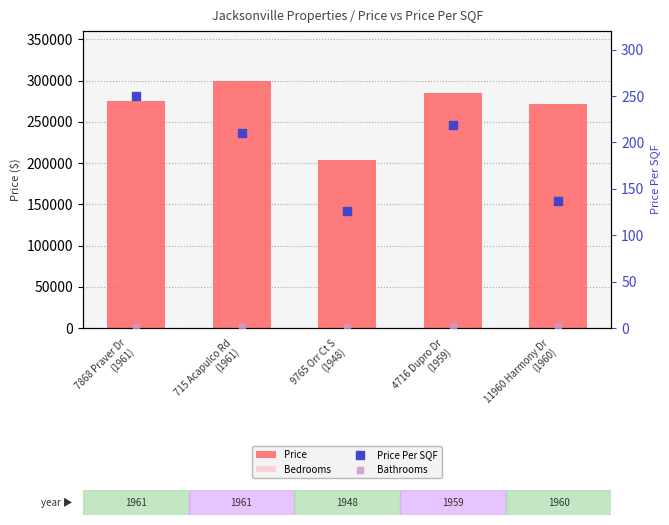

Which series contains the highest Y value?

Price